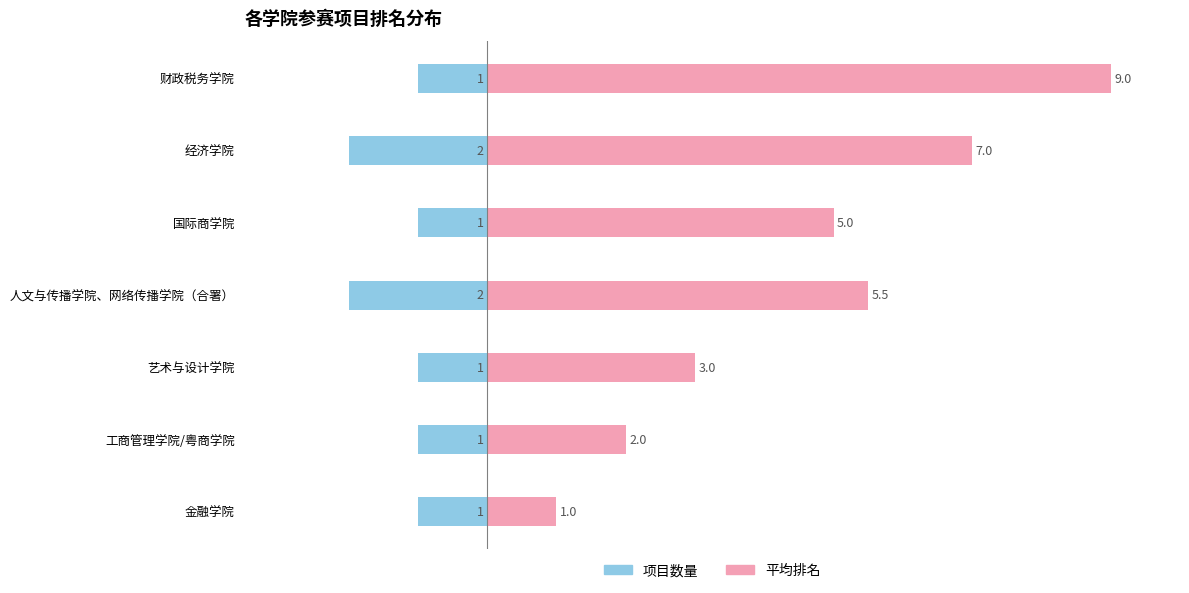

What is the difference between the maximum and second lowest values in the 平均排名 series?

7.0